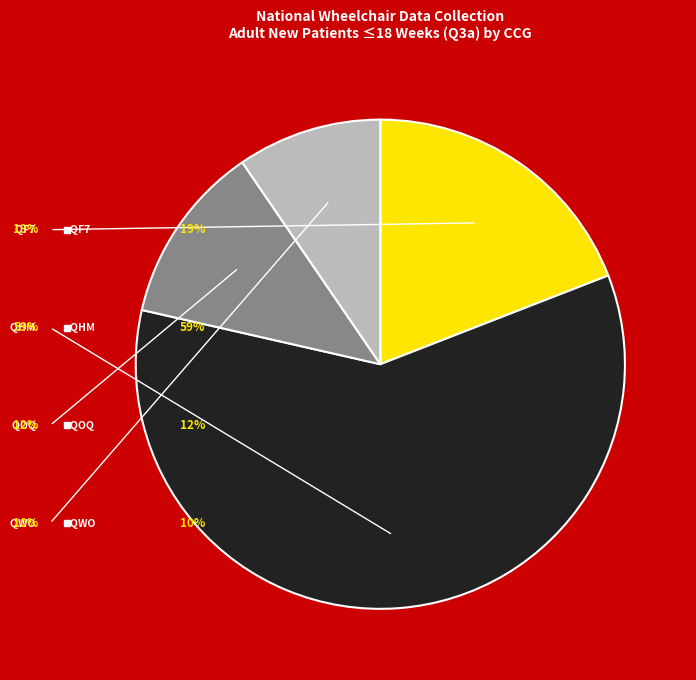

Which slice is the smallest?

NHS Northumberland CCG